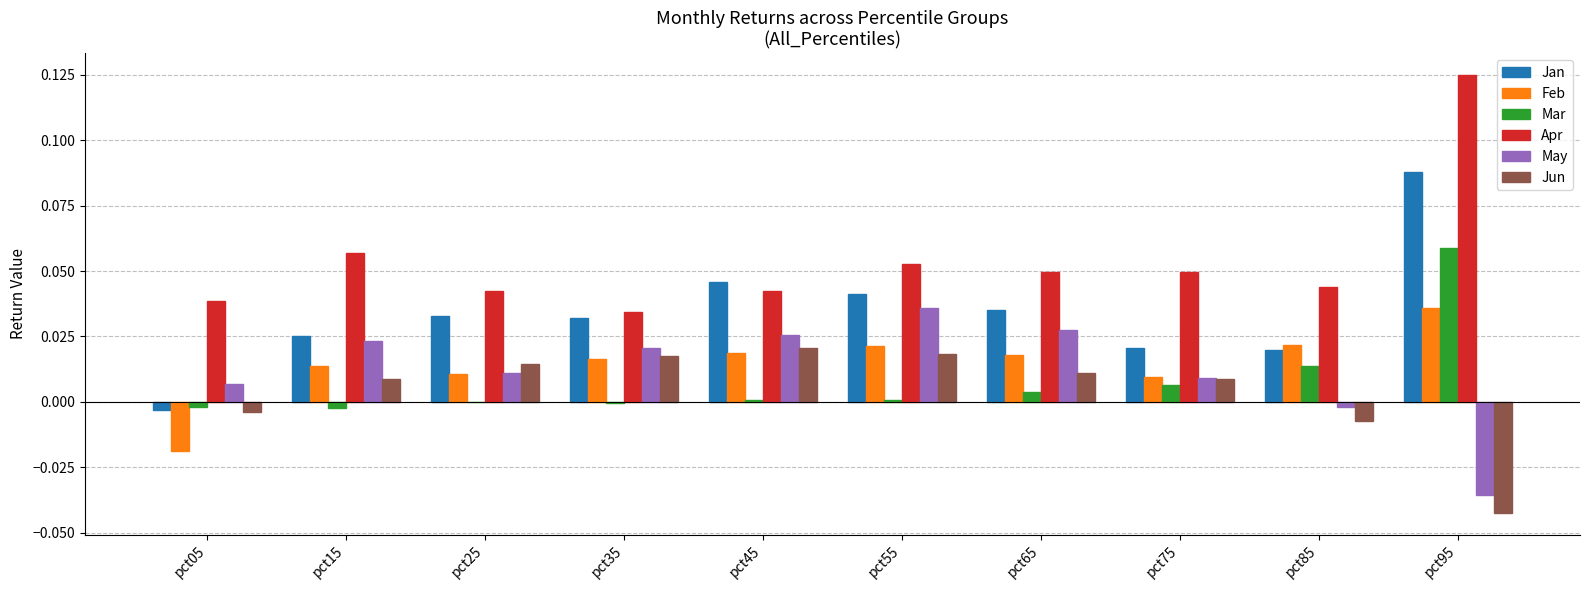

The Apr series shows 0.0 at pct55. True or false?

False